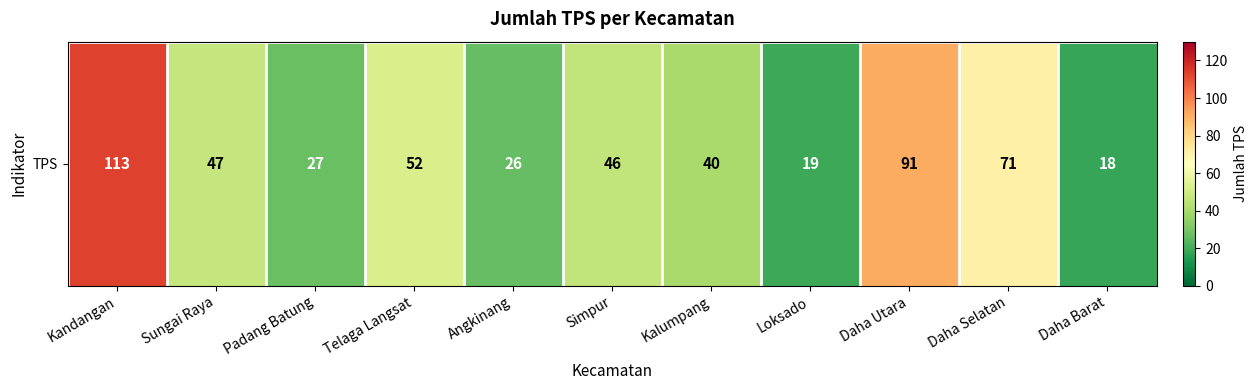

What is the sum of all values?

550